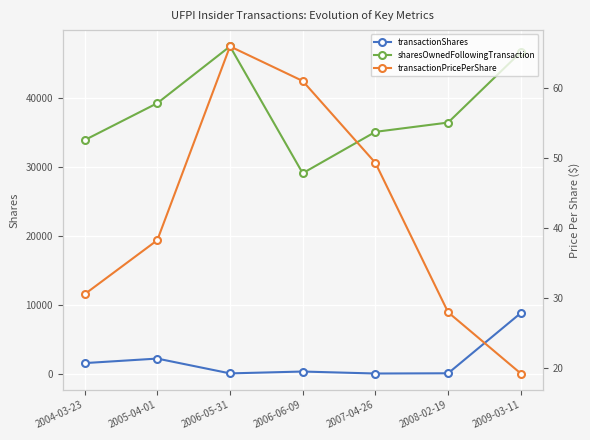

True or false: transactionShares and sharesOwnedFollowingTransaction cross at least once.

False